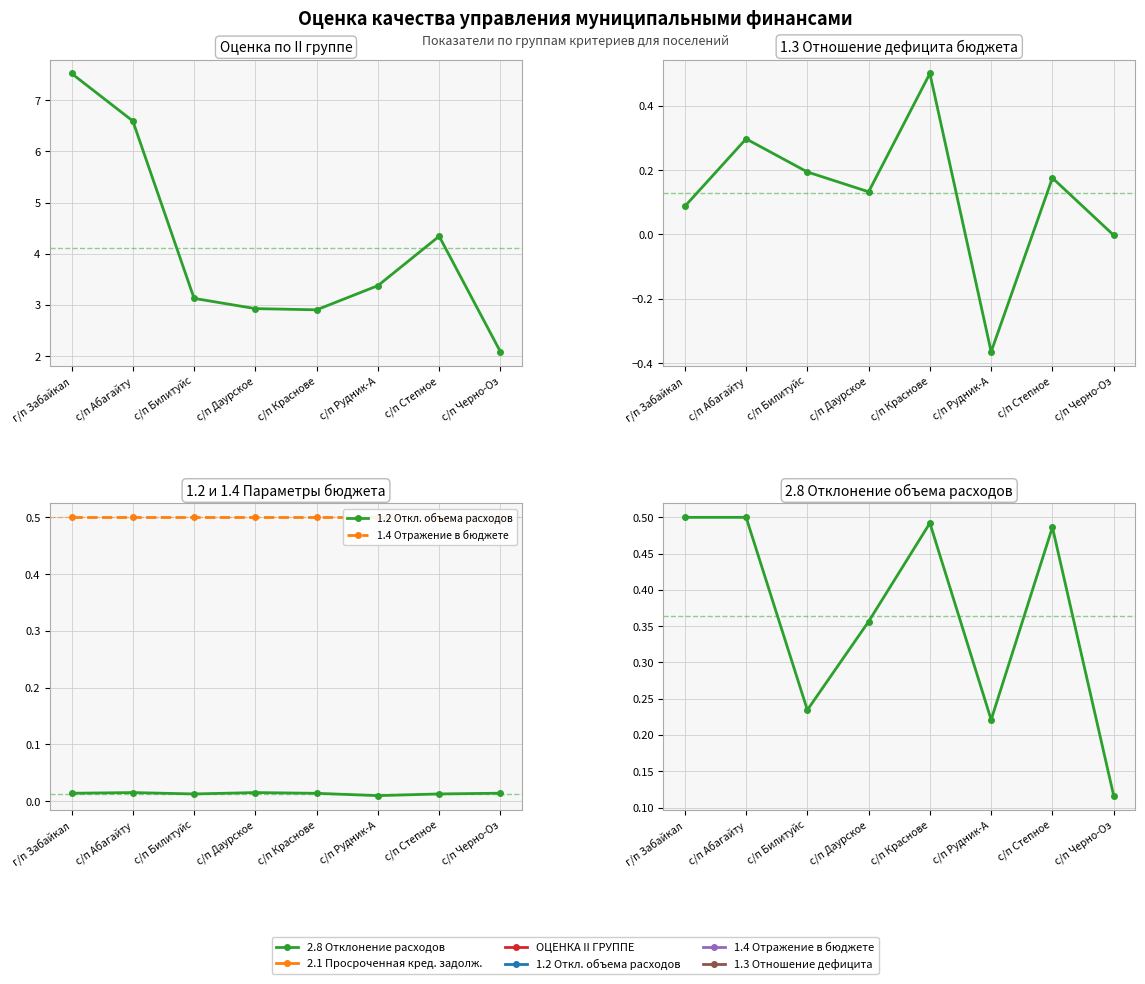

True or false: 1.4 Отражение в бюджете and 2.8 Отклонение расходов cross at least once.

False